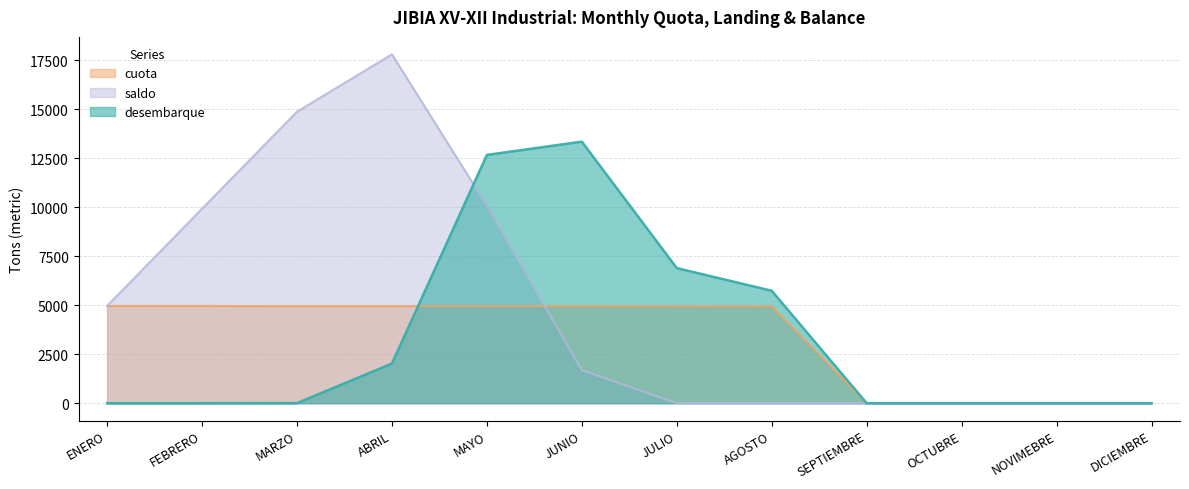

How many data points in saldo are less than 1685?

6